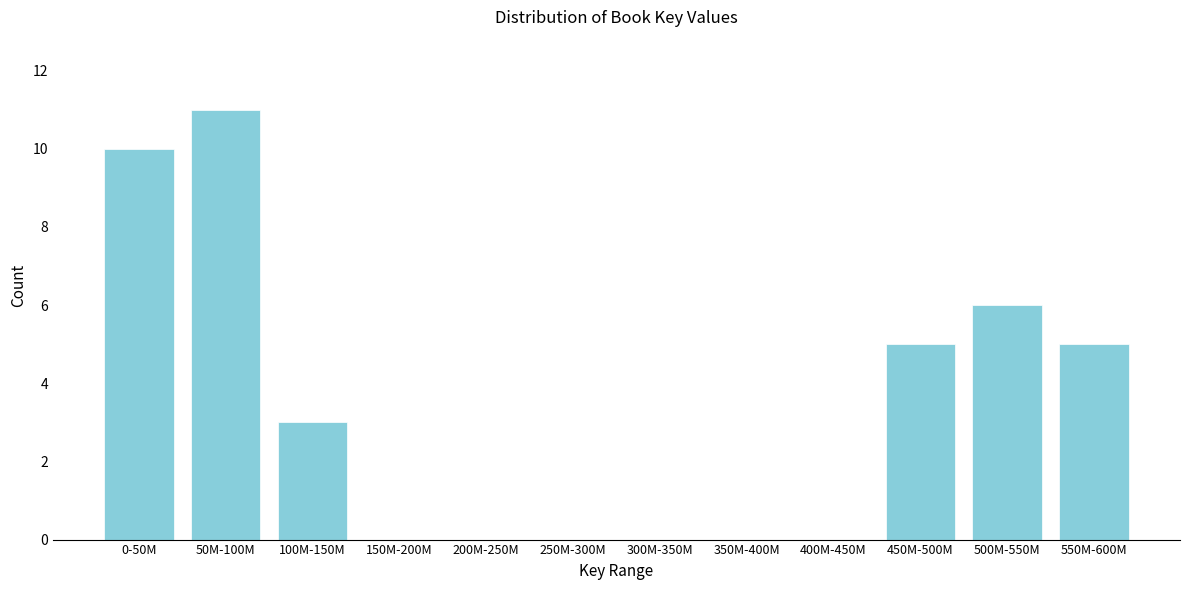

Reading right to left, what are all the values shown in this chart?

550M-600M=5	500M-550M=6	450M-500M=5	400M-450M=0	350M-400M=0	300M-350M=0	250M-300M=0	200M-250M=0	150M-200M=0	100M-150M=3	50M-100M=11	0-50M=10